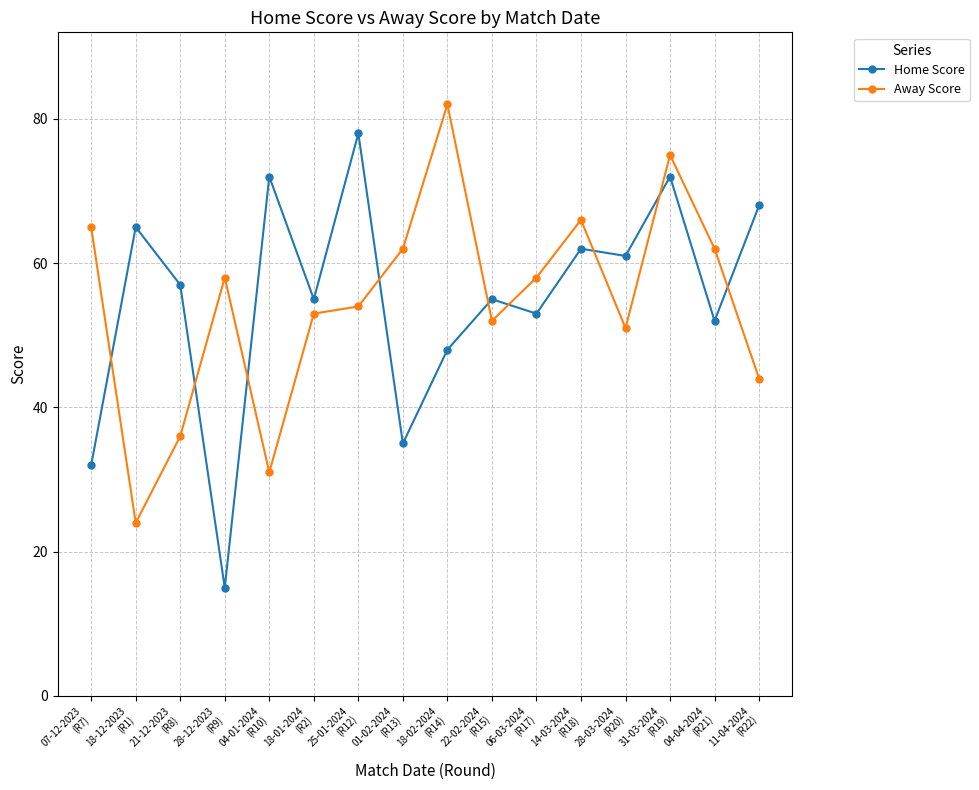

What are all the series names shown in the legend?

Home Score, Away Score